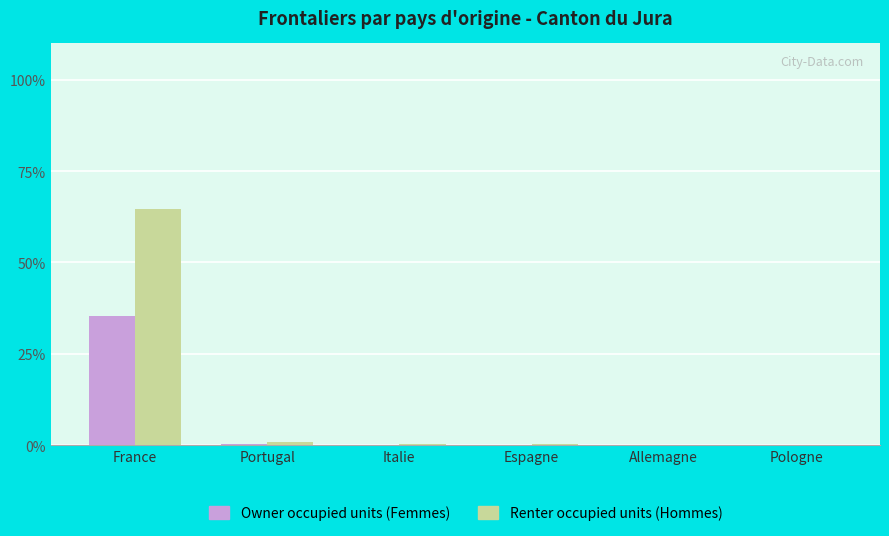

At which category is the sum across all series the highest?

France